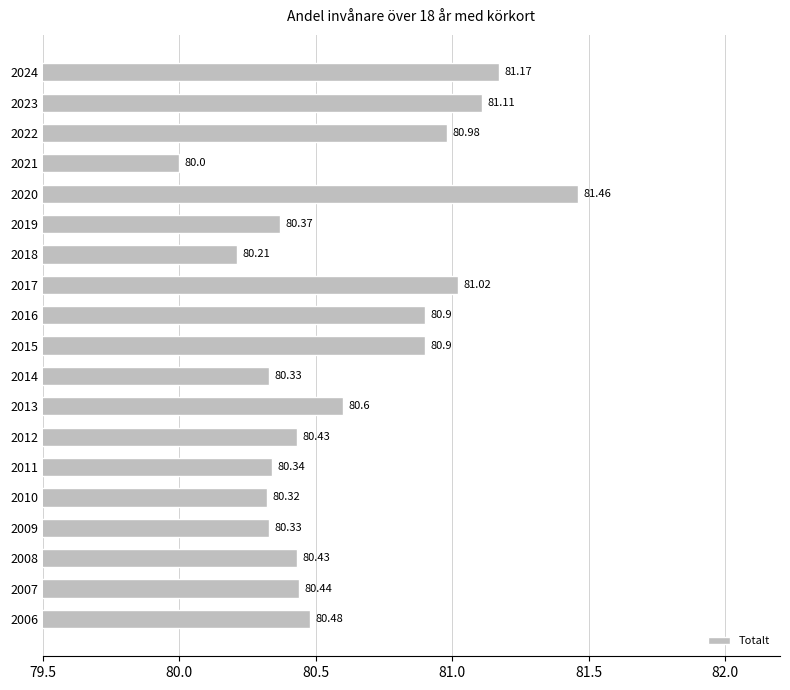

What is the sum of the values at 2006 and 2015?

161.4